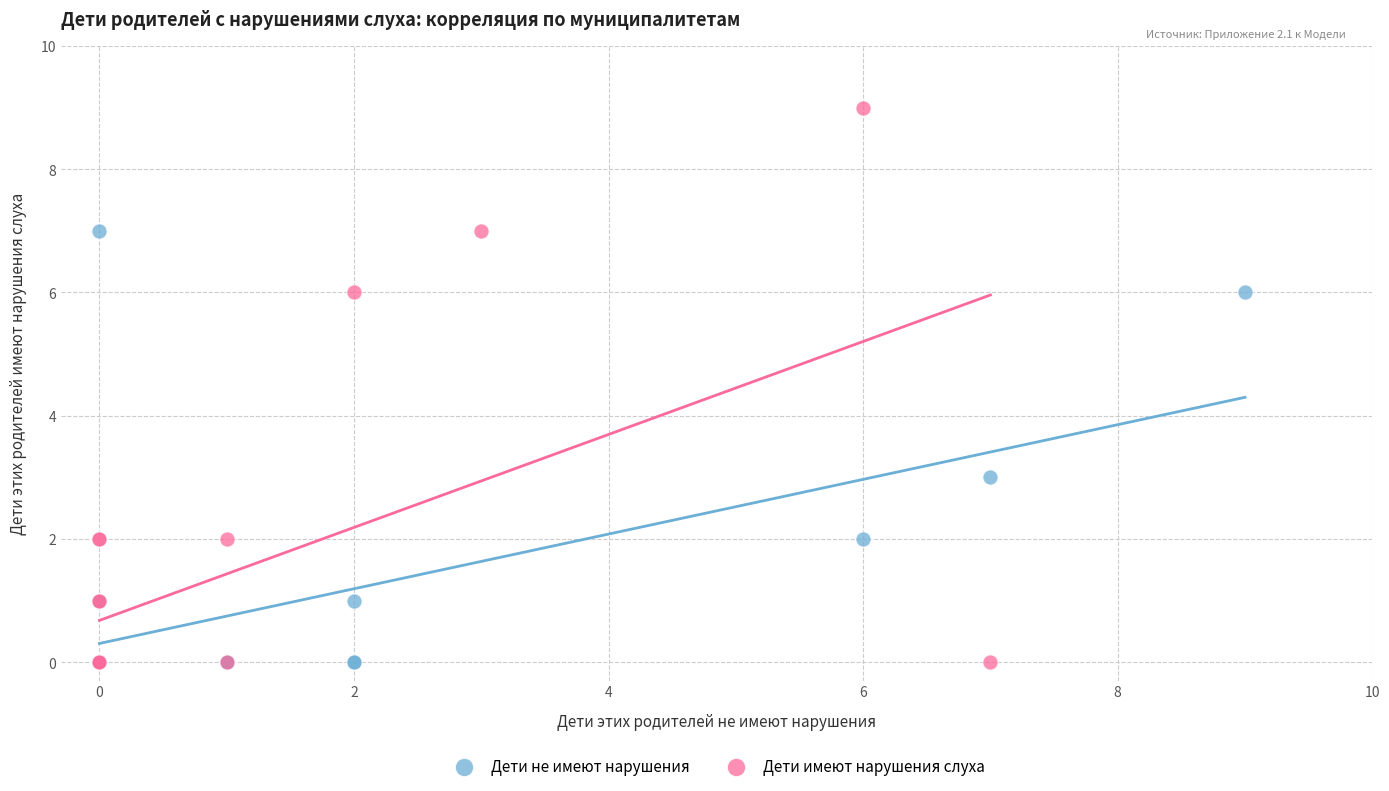

What are all the series names shown in the legend?

Дети не имеют нарушения, Дети имеют нарушения слуха